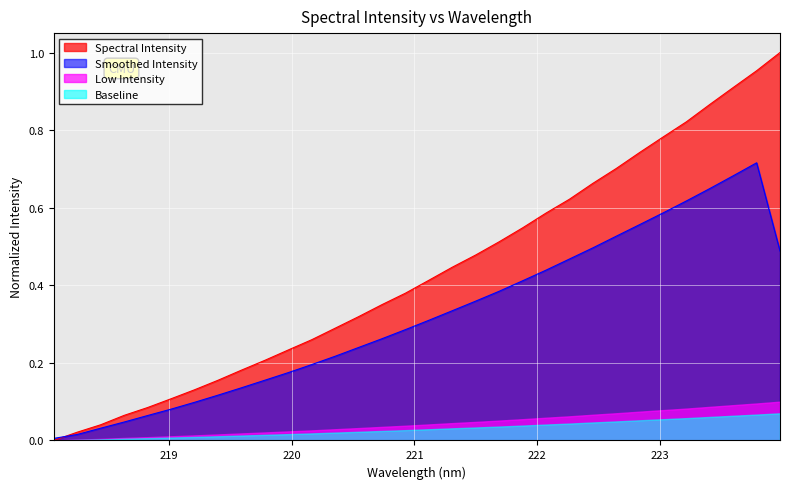

Rank the categories by value from highest to lowest.

223.9802, 223.7895, 223.5987, 223.408, 223.2172, 223.0264, 222.8355, 222.6447, 222.4538, 222.263, 222.0721, 221.8812, 221.6902, 221.4993, 221.3083, 221.1174, 220.9264, 220.7354, 220.5444, 220.3533, 220.1623, 219.9712, 219.7801, 219.589, 219.3979, 219.2067, 219.0156, 218.8244, 218.6332, 218.442, 218.2508, 218.0596